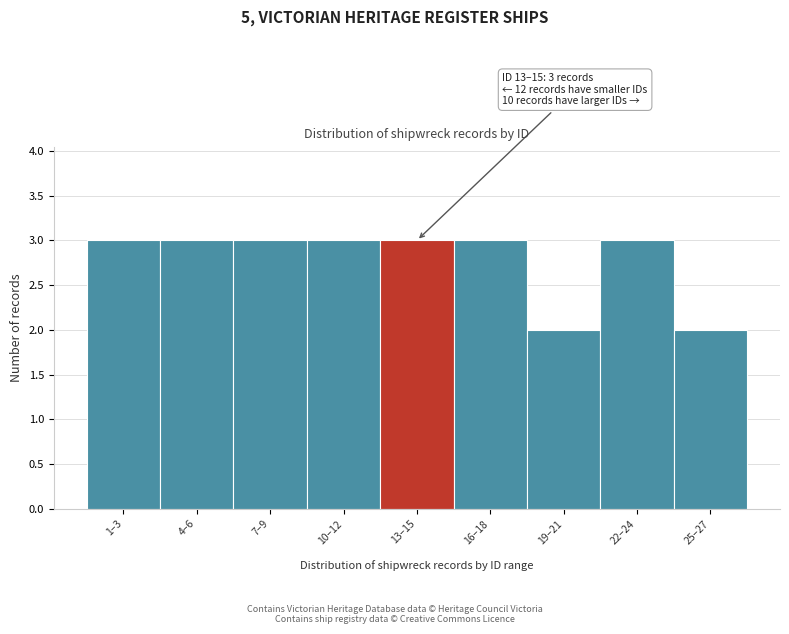

Reading left to right, list all the values displayed in this chart.

3	3	3	3	3	3	2	3	2